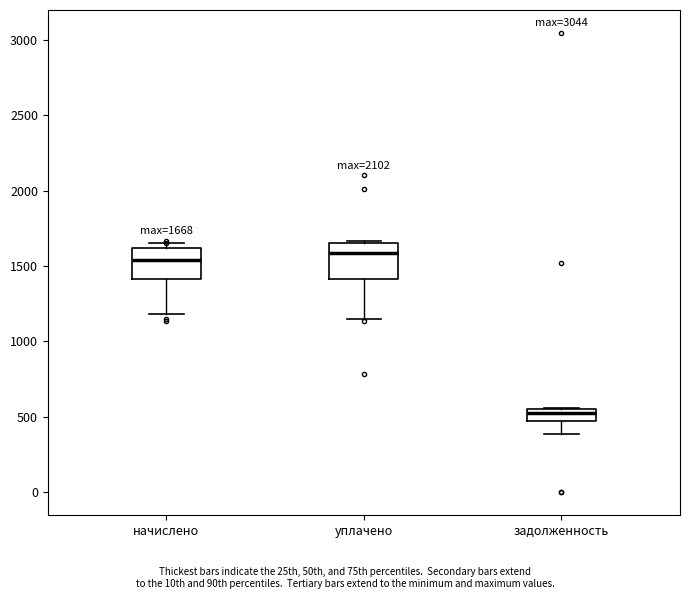

Which box's median line is the lowest?

задолженность